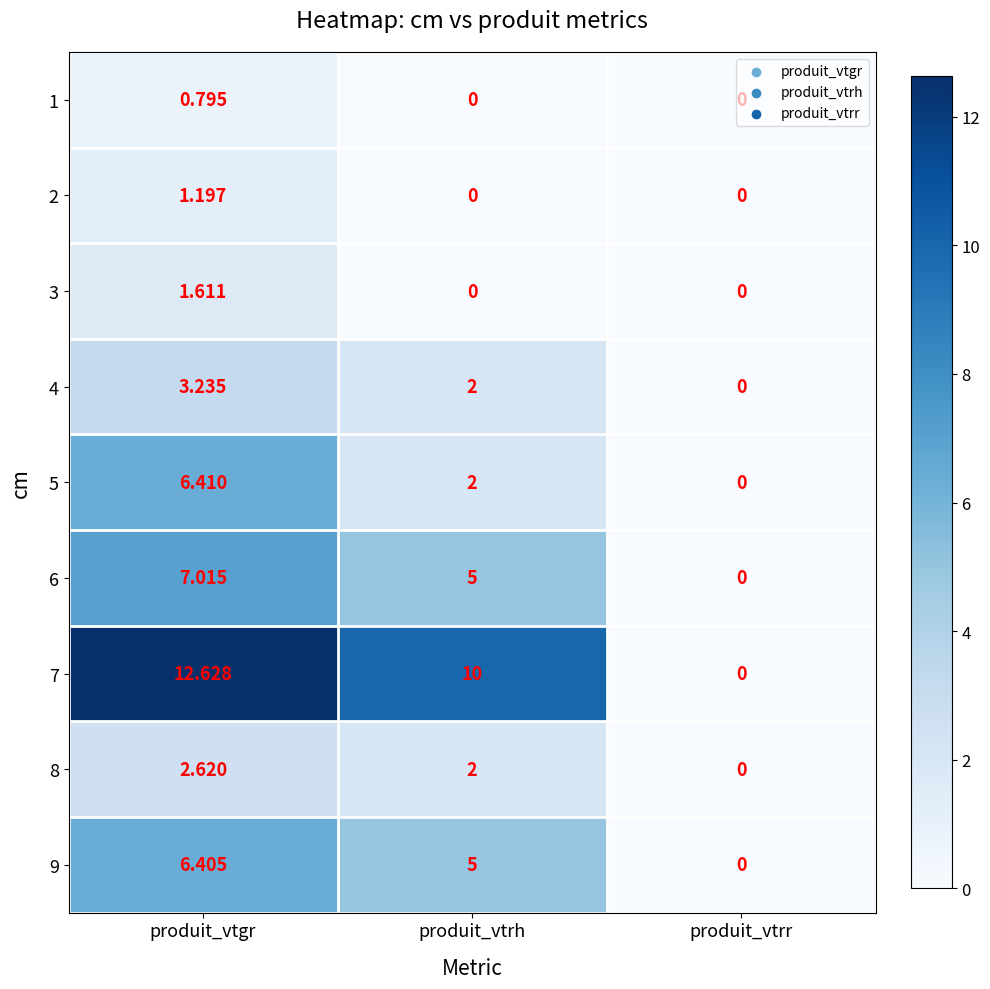

At which label does 6 reach its peak?

produit_vtgr